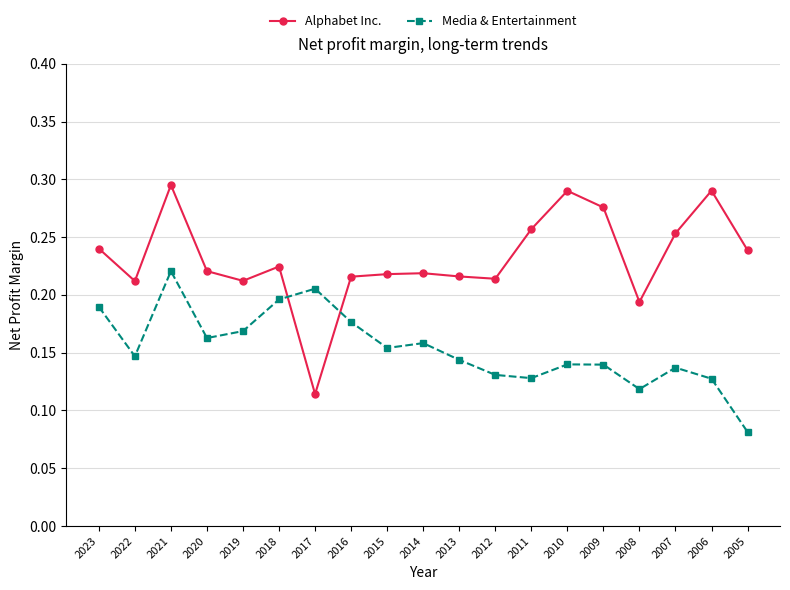

Does the chart display data point markers on the line(s)?

Yes